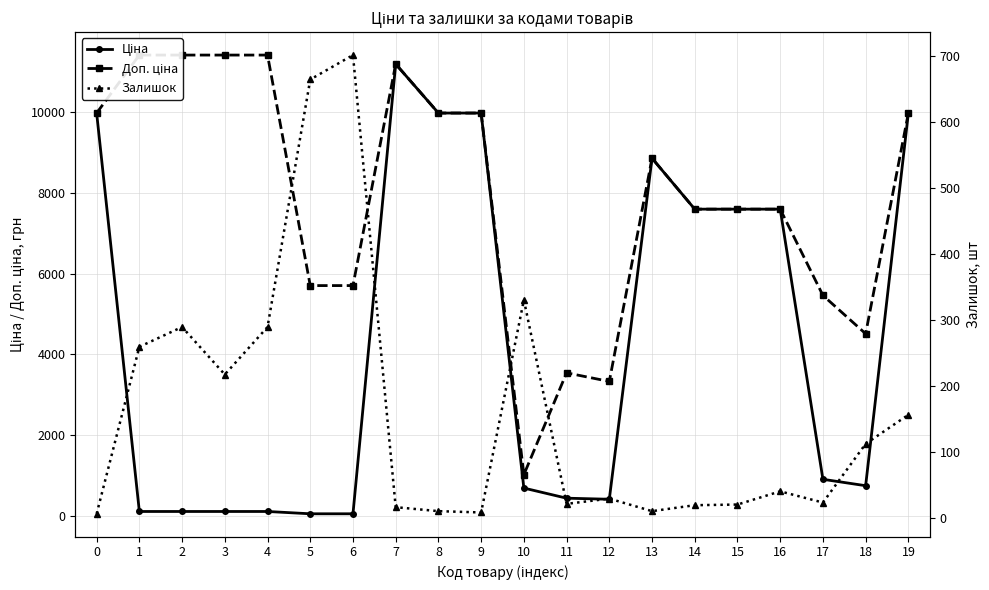

True or false: Доп. ціна and Залишок cross at least once.

False